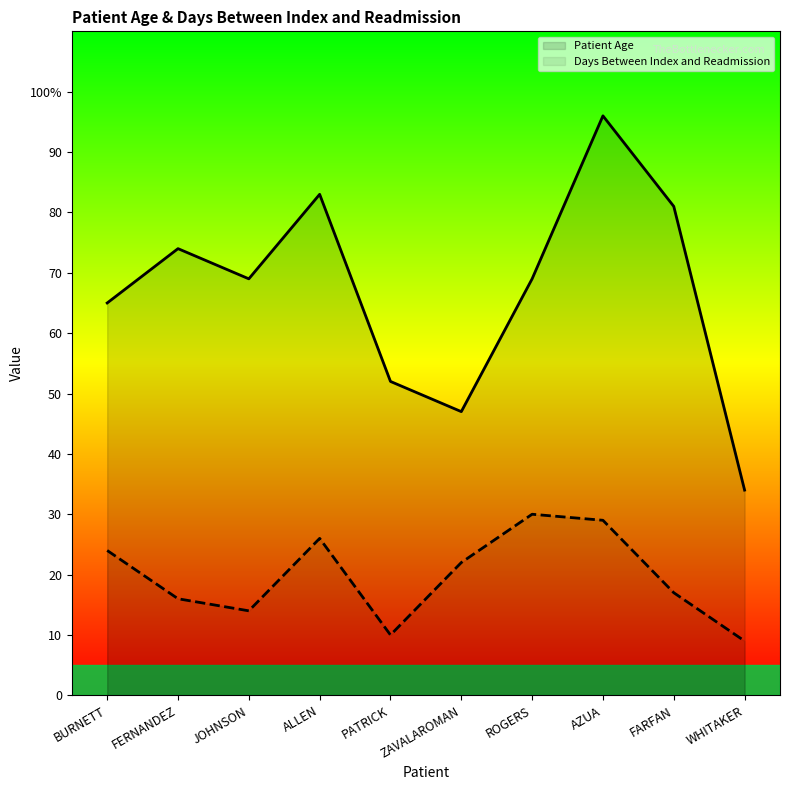

What is the label of the 1st point from the right?

WHITAKER